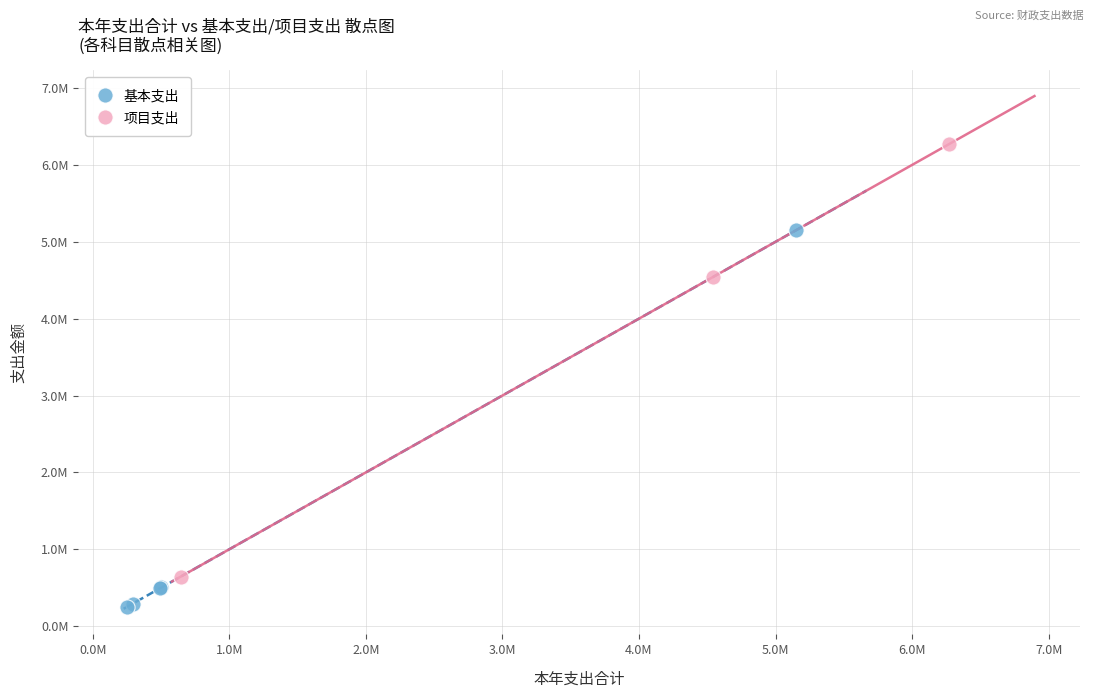

What are all the series names shown in the legend?

基本支出, 项目支出